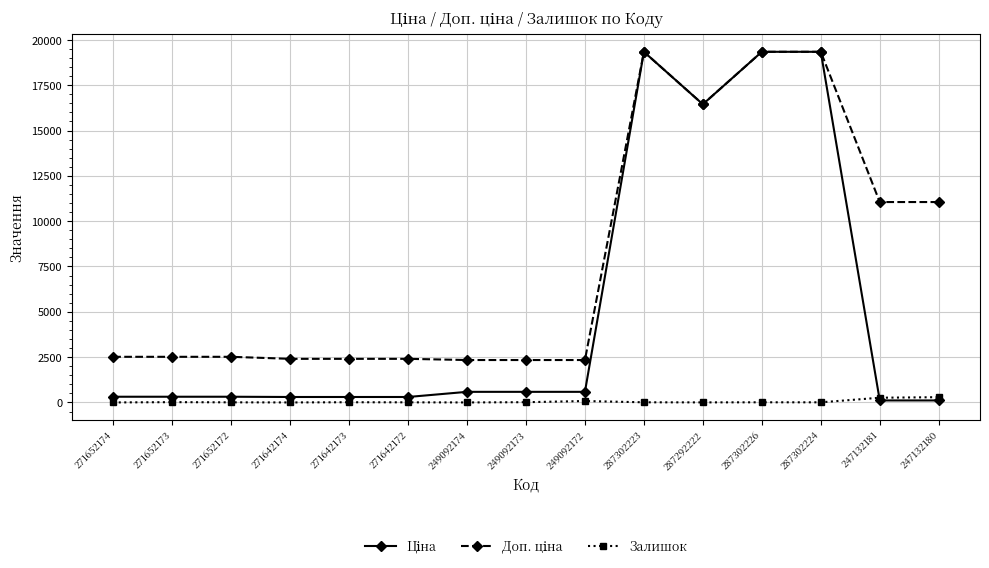

Is it true that Залишок equals 6.0 at 271652172?

True